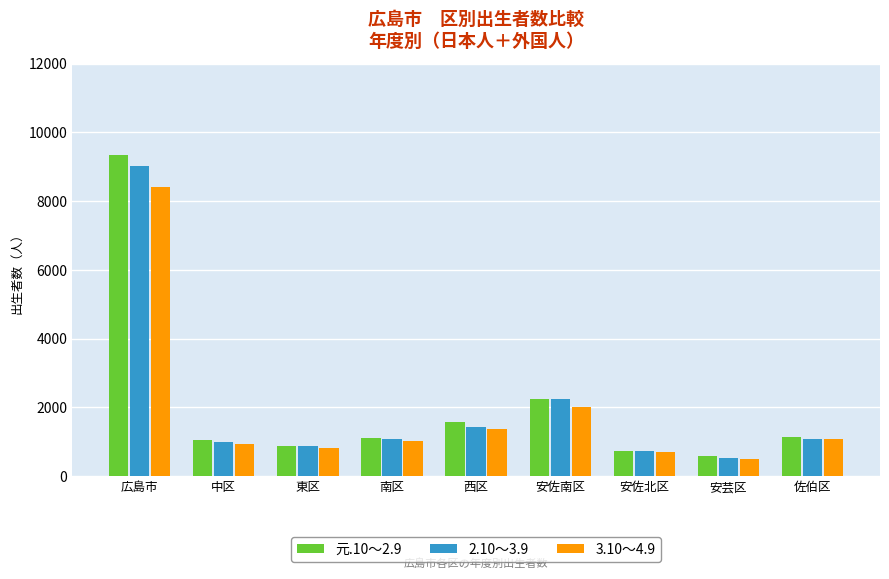

What is the approximate value of 元.10～2.9 at 安佐南区, to the nearest 50?

2250